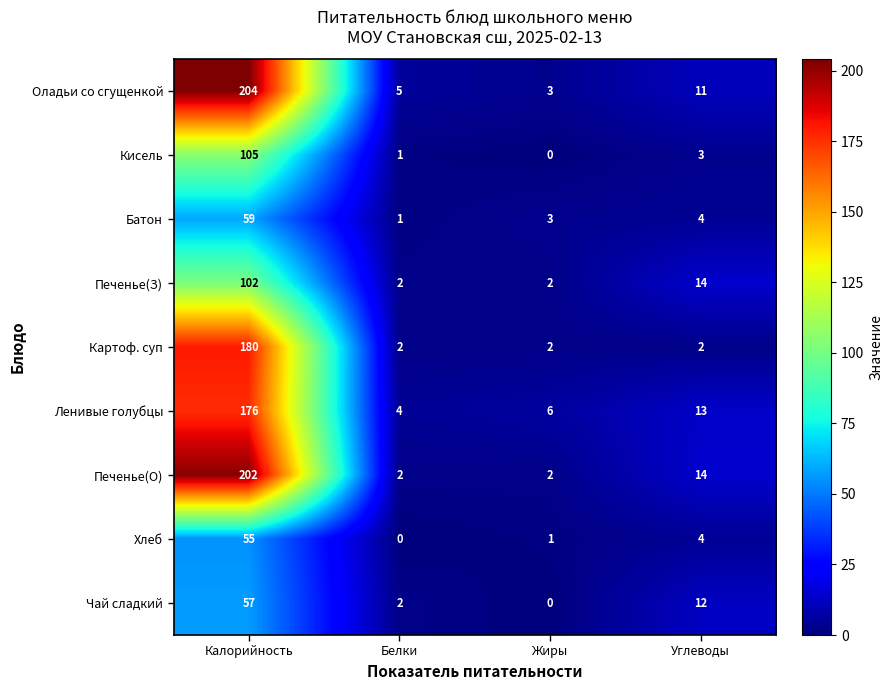

What is the total value across all series at Белки?

19